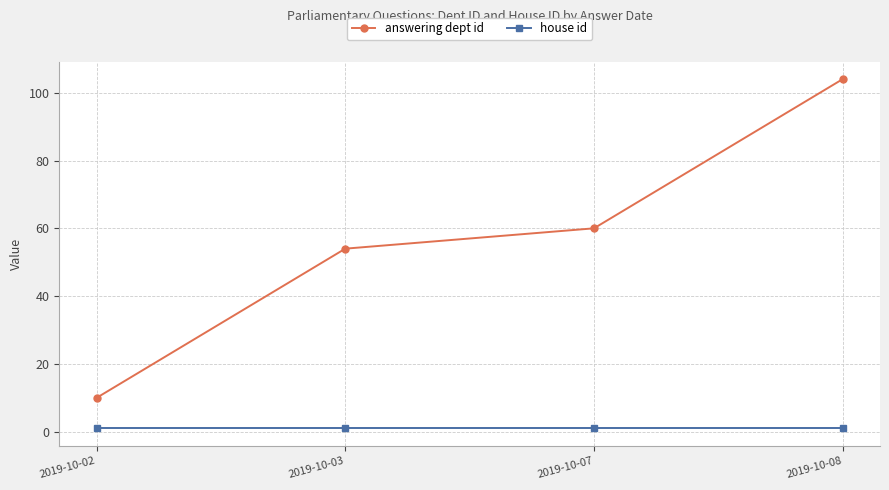

What is the difference between the maximum and second lowest values in the answering dept id series?

50